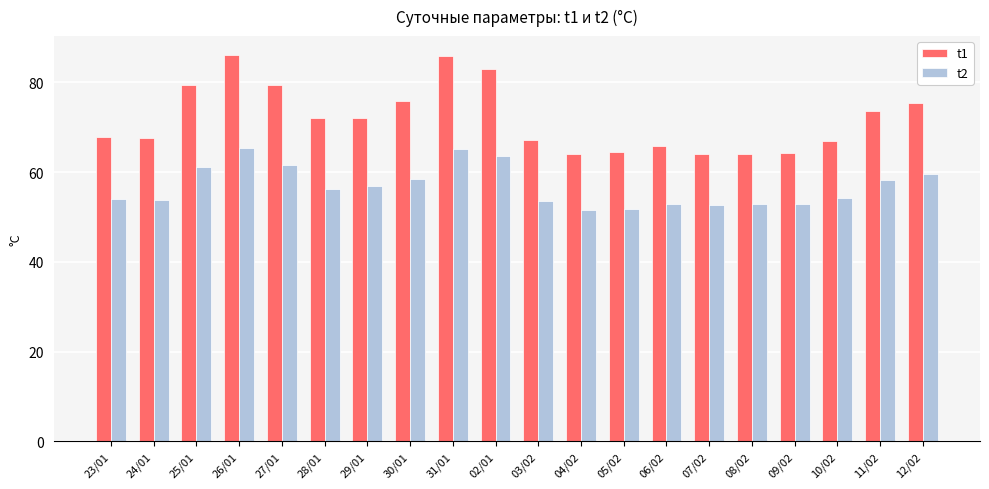

What is the highest value of the t1 series?

86.0